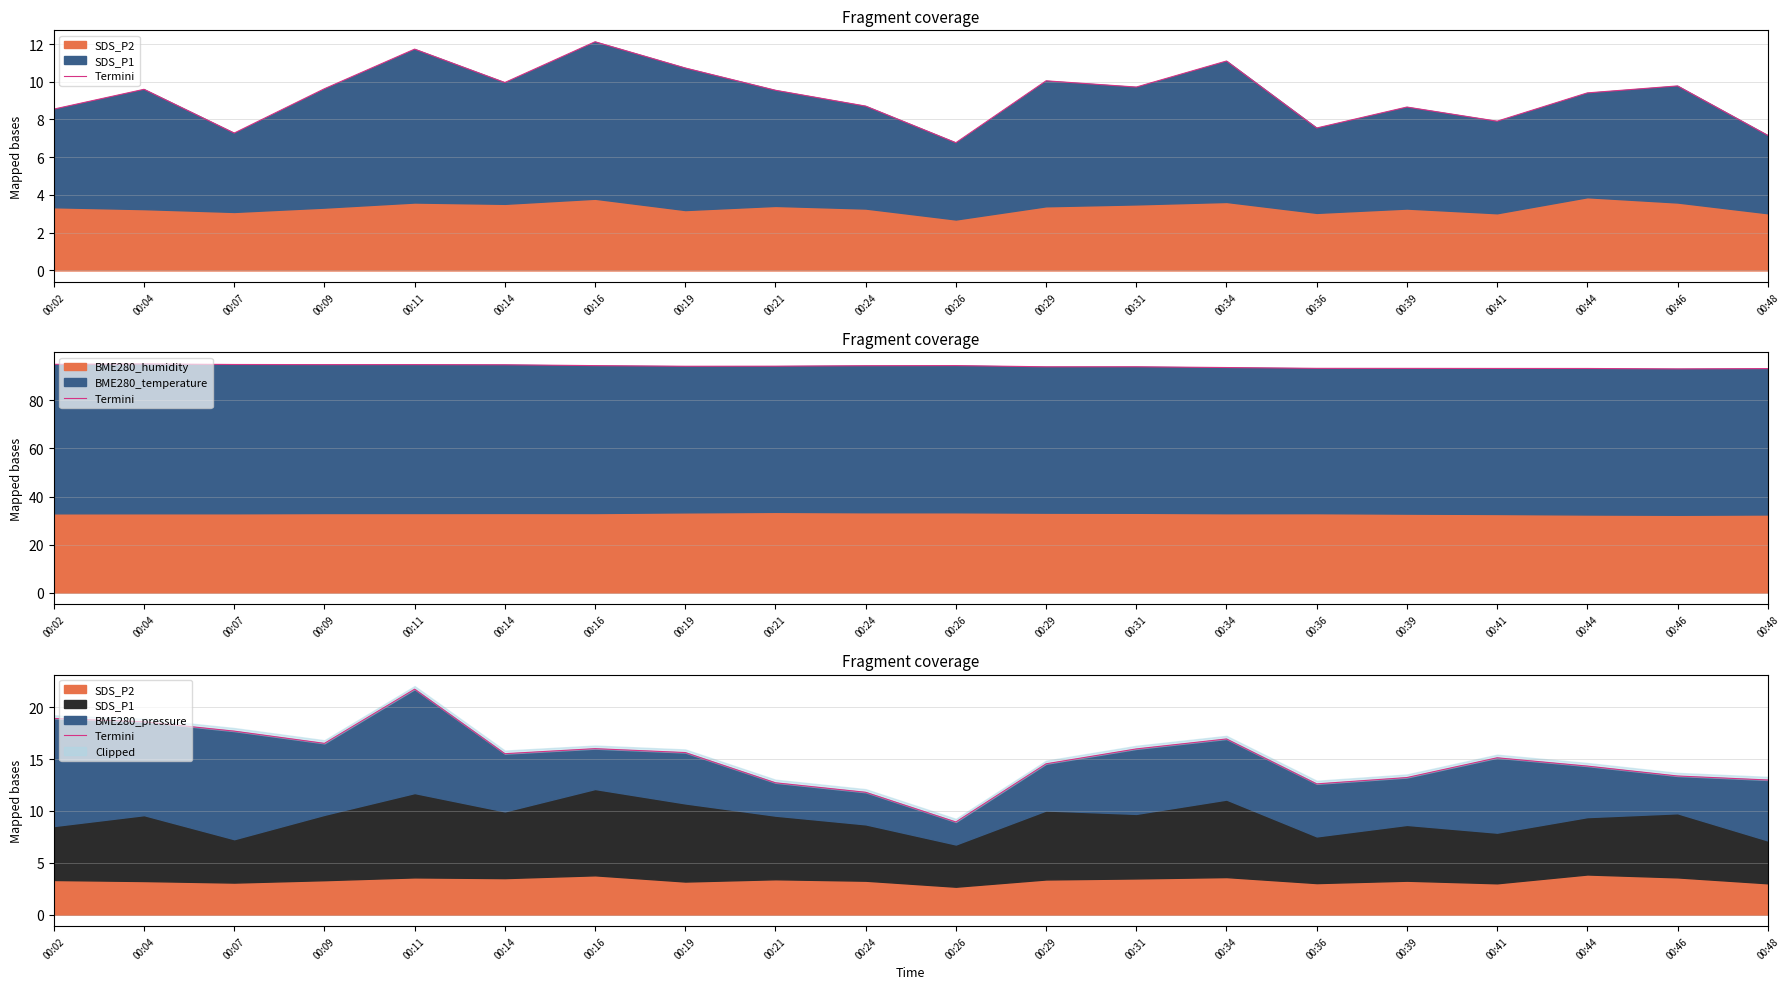

True or false: the data shows 5.8 at 00:07.

False